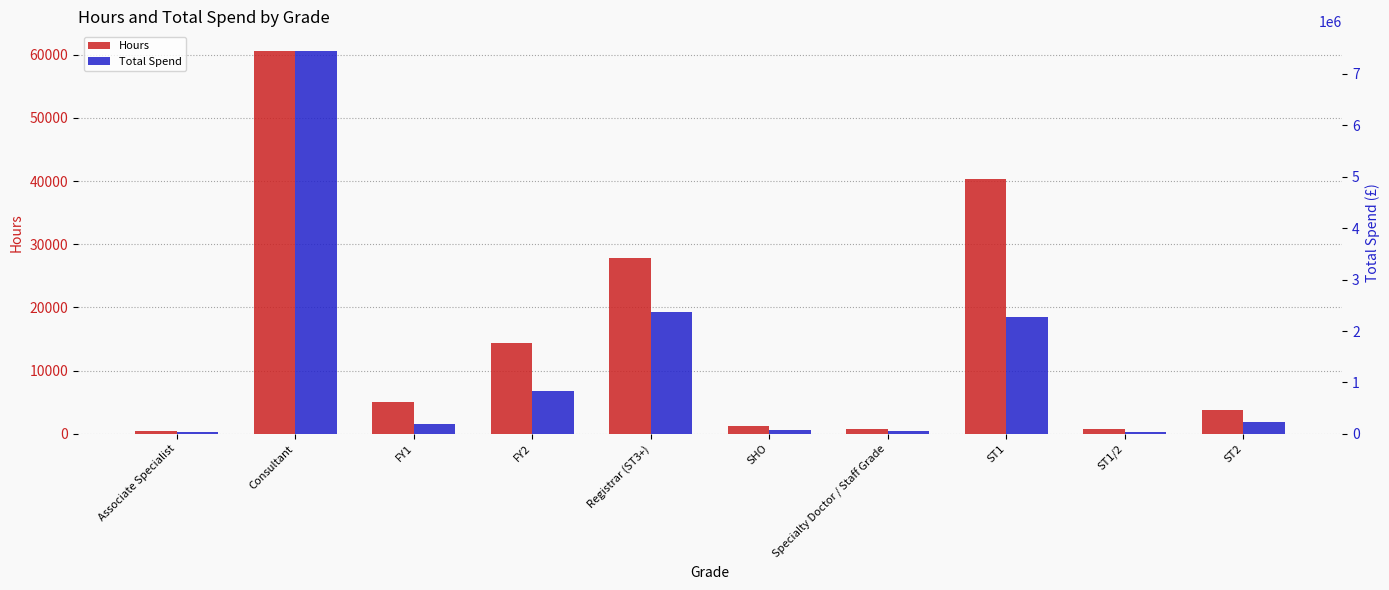

What is the sum of the Hours values at Associate Specialist and FY2?

14899.1